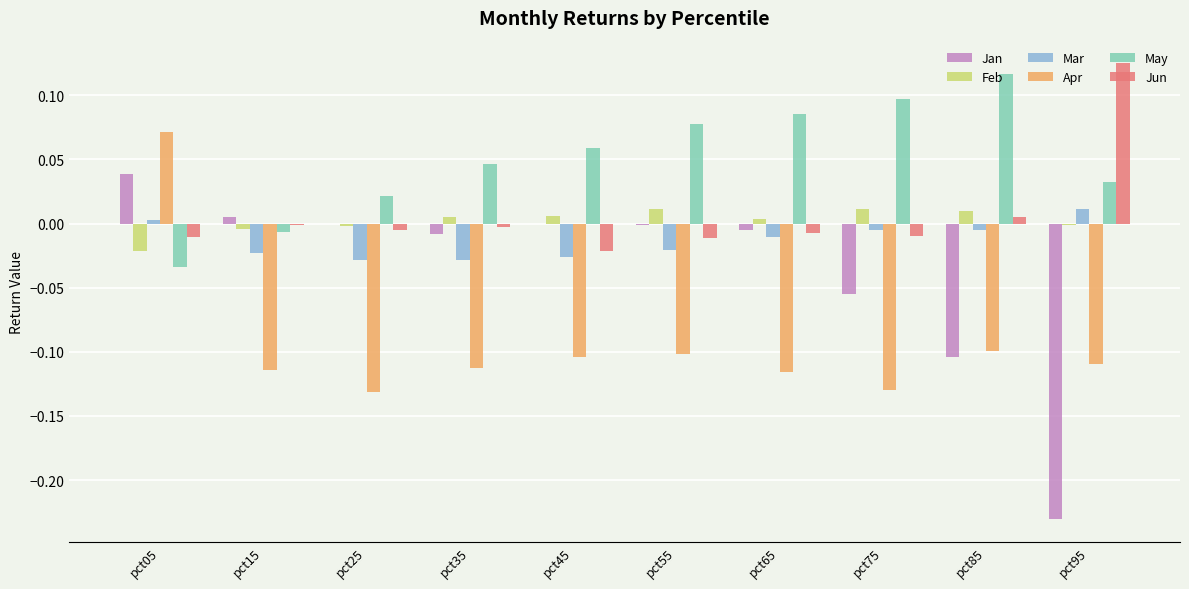

At which category is the sum across all series the highest?

pct05